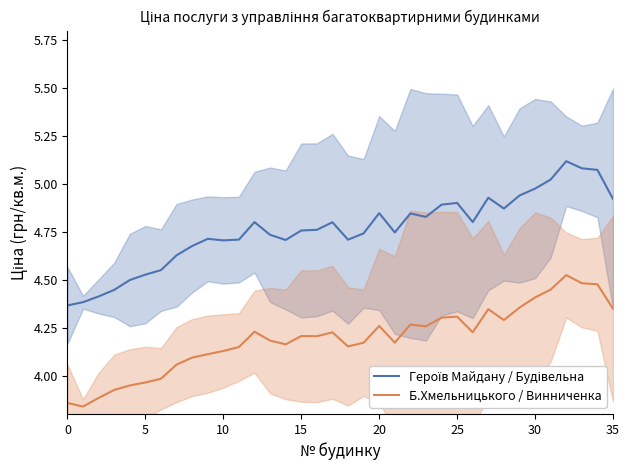

Between 10 and 27, which is larger?

27